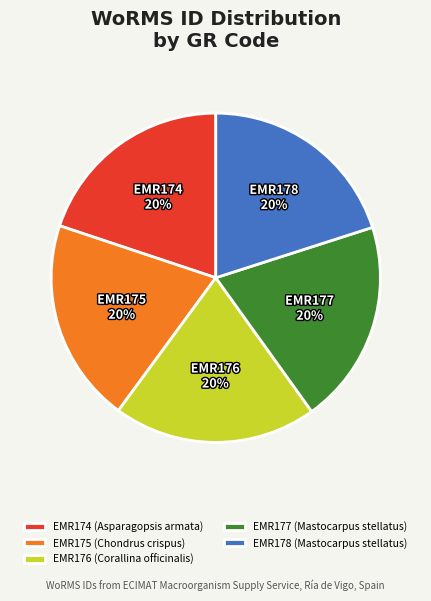

Combined, do EMR174 and EMR177 account for over 50%?

No